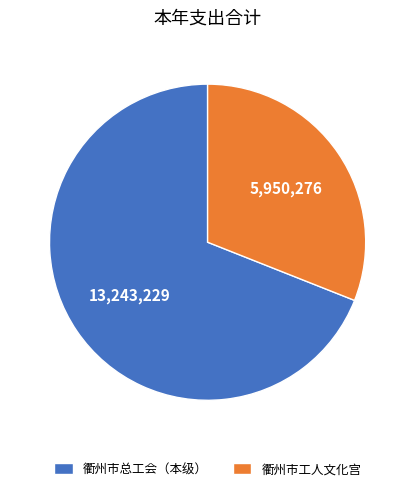

Do 衢州市总工会（本级） and 衢州市工人文化宫 together represent more than half of the pie?

Yes